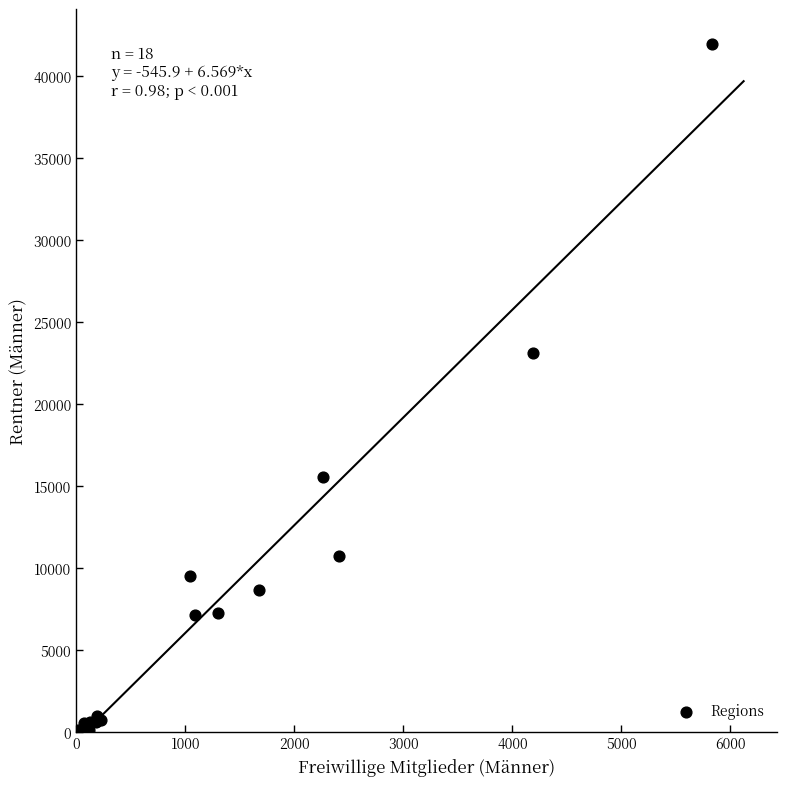

What Y value in the scatter plot is closest to 21017?

23092